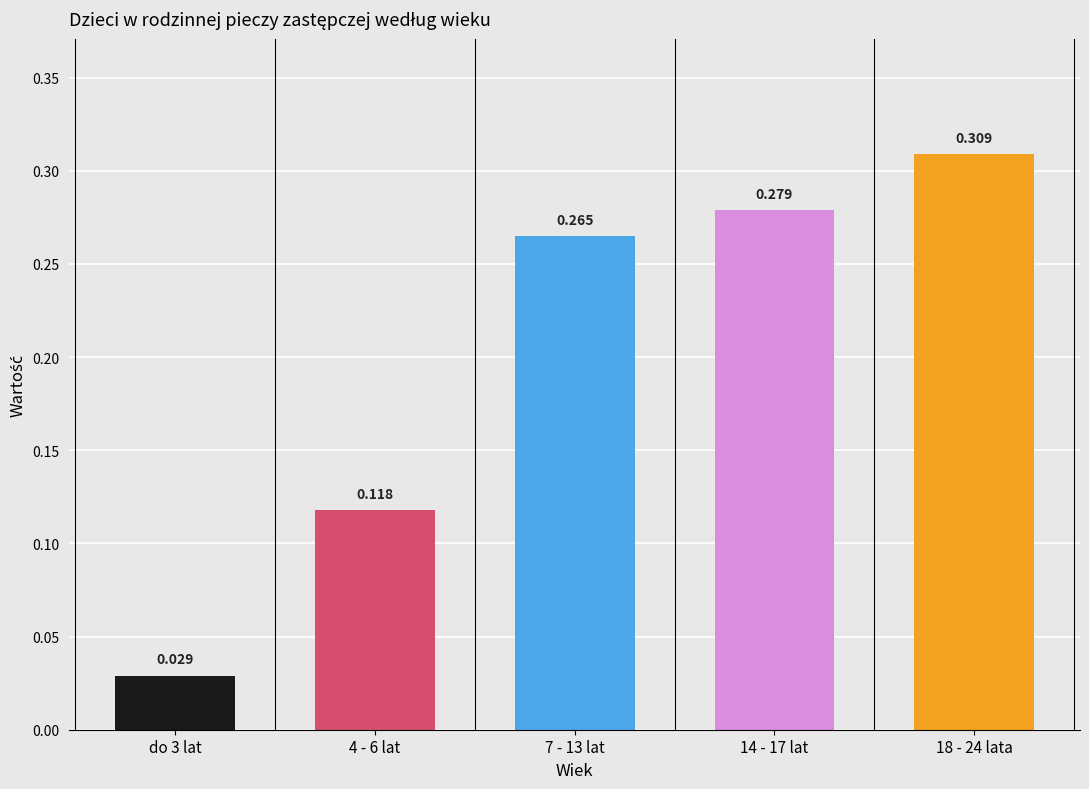

Which has a higher value, 14 - 17 lat or 4 - 6 lat?

14 - 17 lat